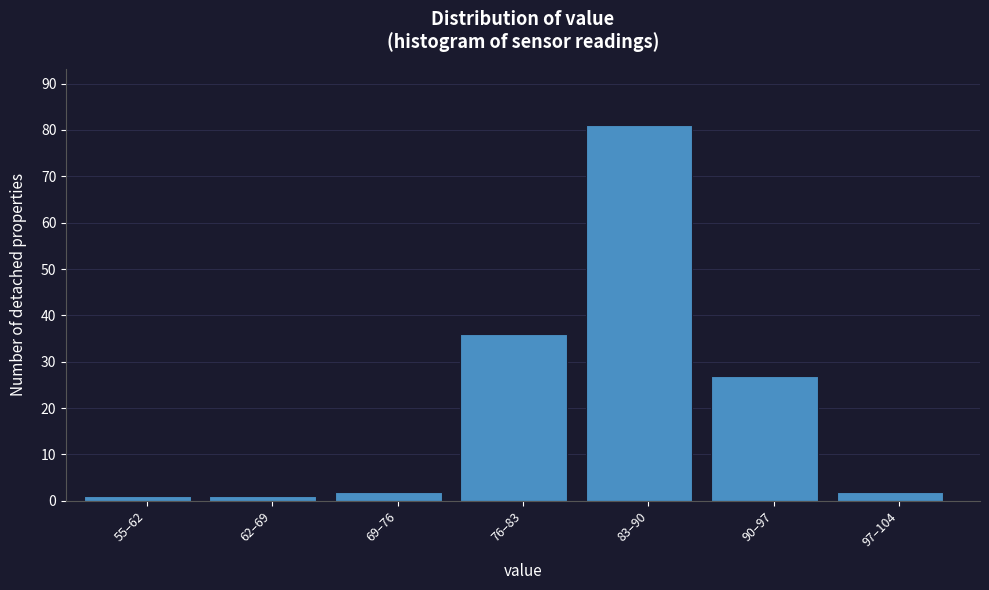

Reading left to right, list all the values displayed in this chart.

55–62=1	62–69=1	69–76=2	76–83=36	83–90=81	90–97=27	97–104=2